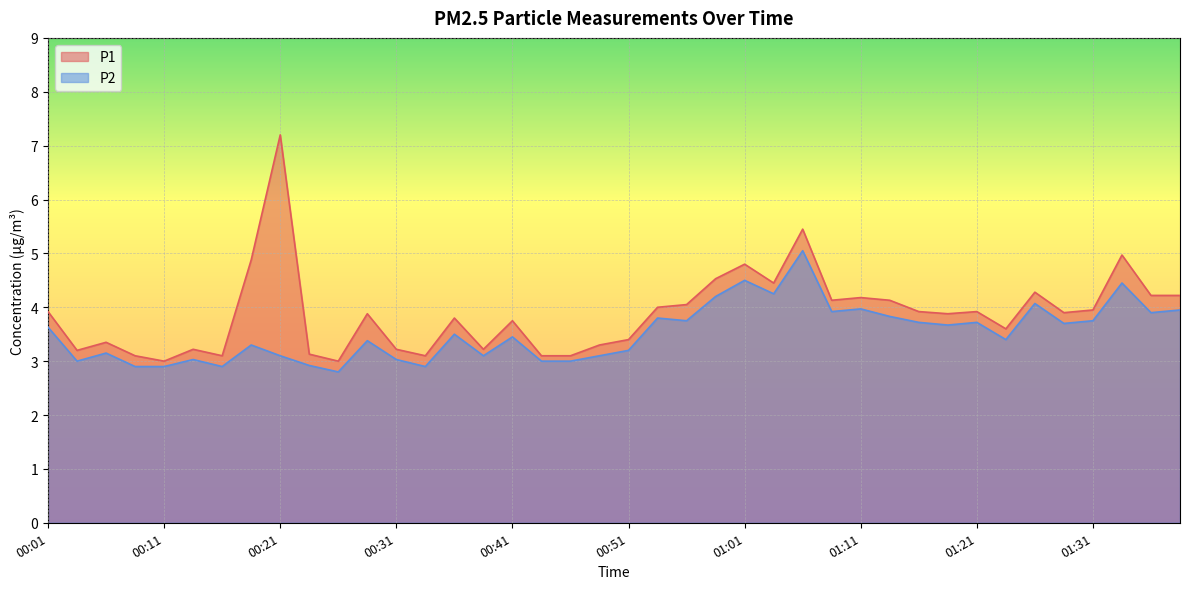

True or false: P1 and P2 cross at least once.

False